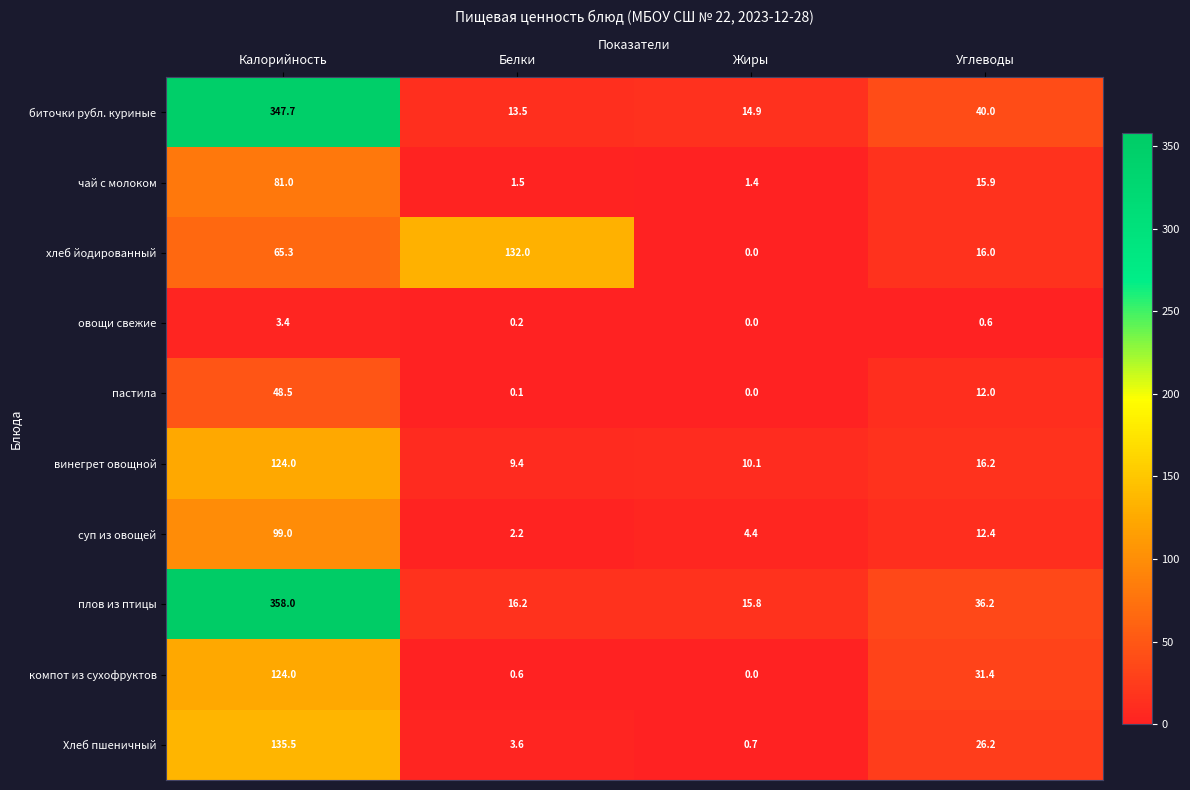

How many data points does each series have?

4